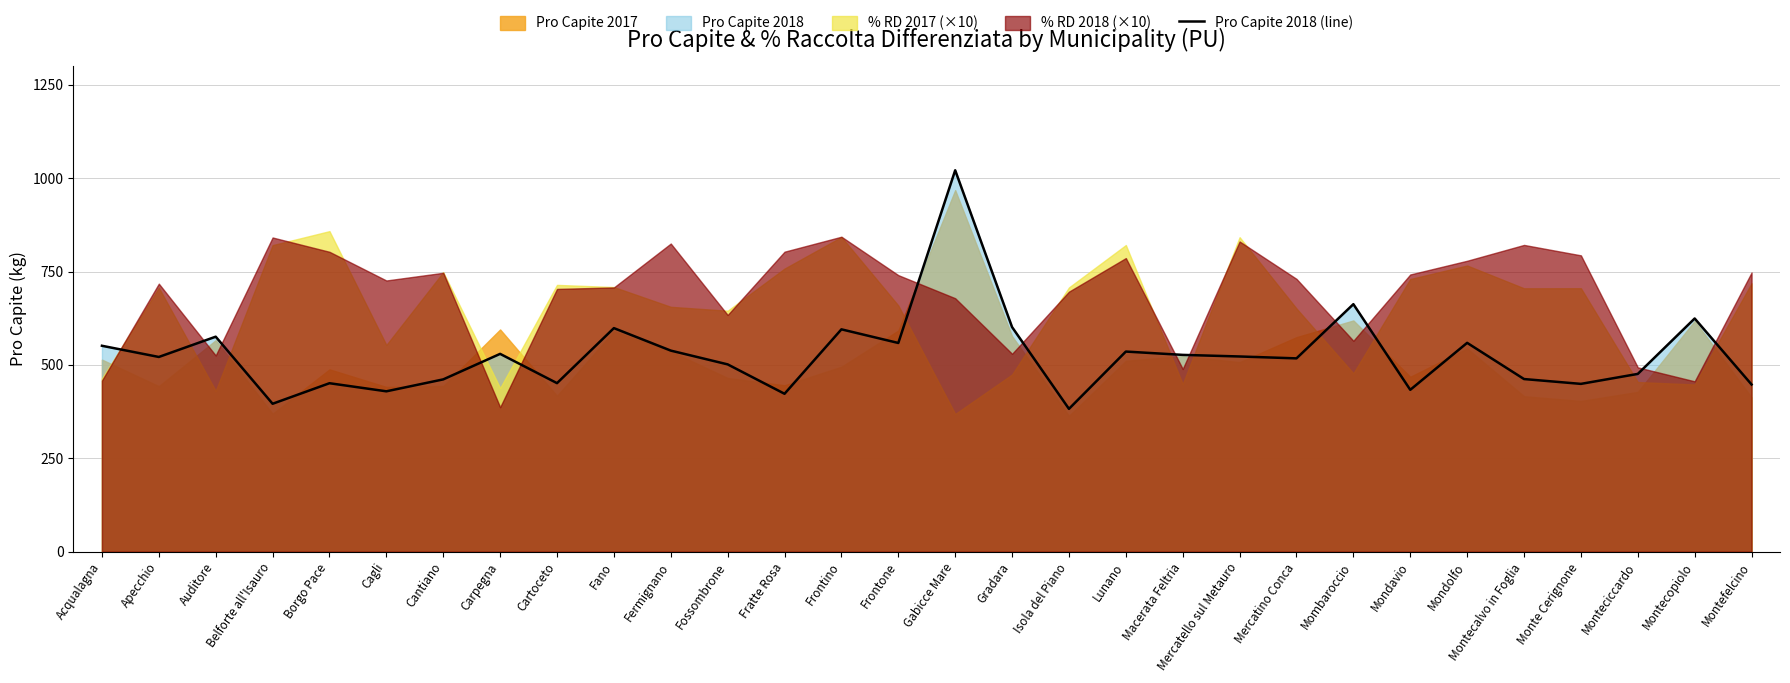

What is the change in value from Belforte all'Isauro to Monteciccardo?

+79.9